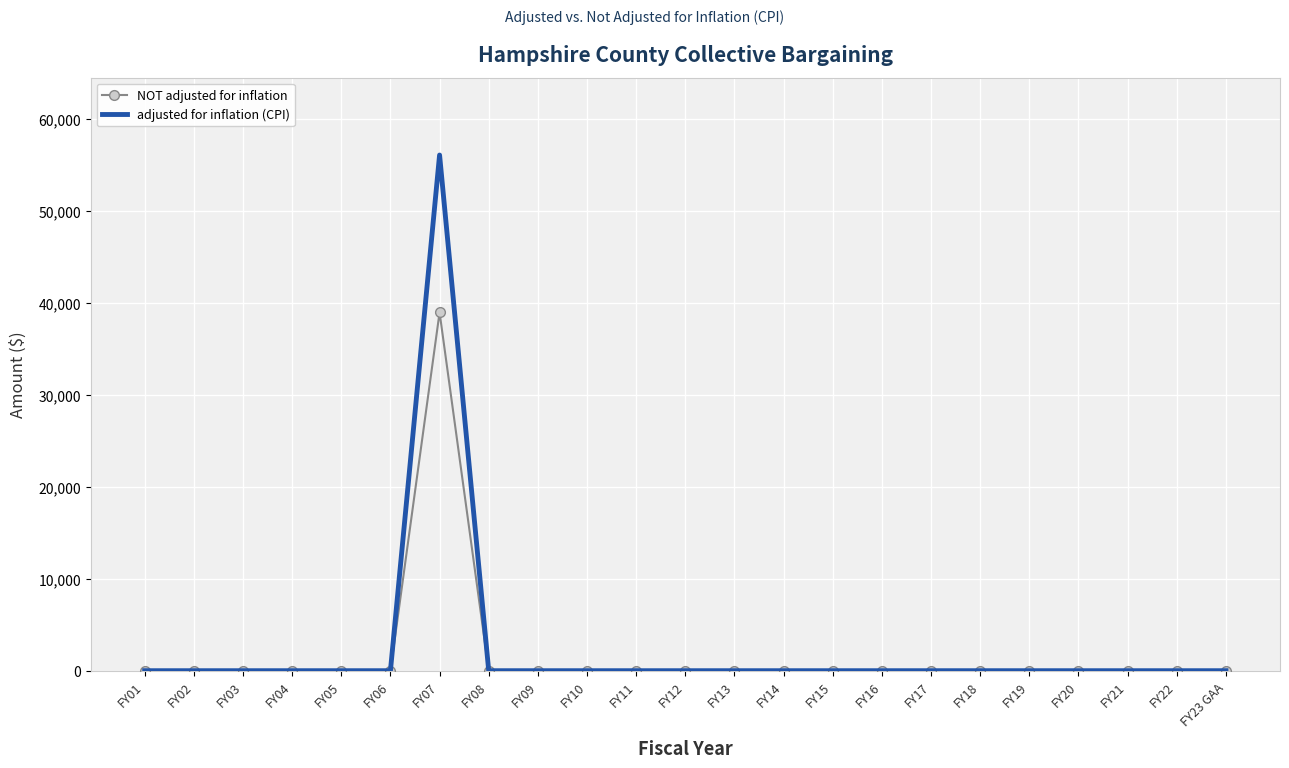

Which series has the largest range (max minus min)?

adjusted for inflation (CPI)